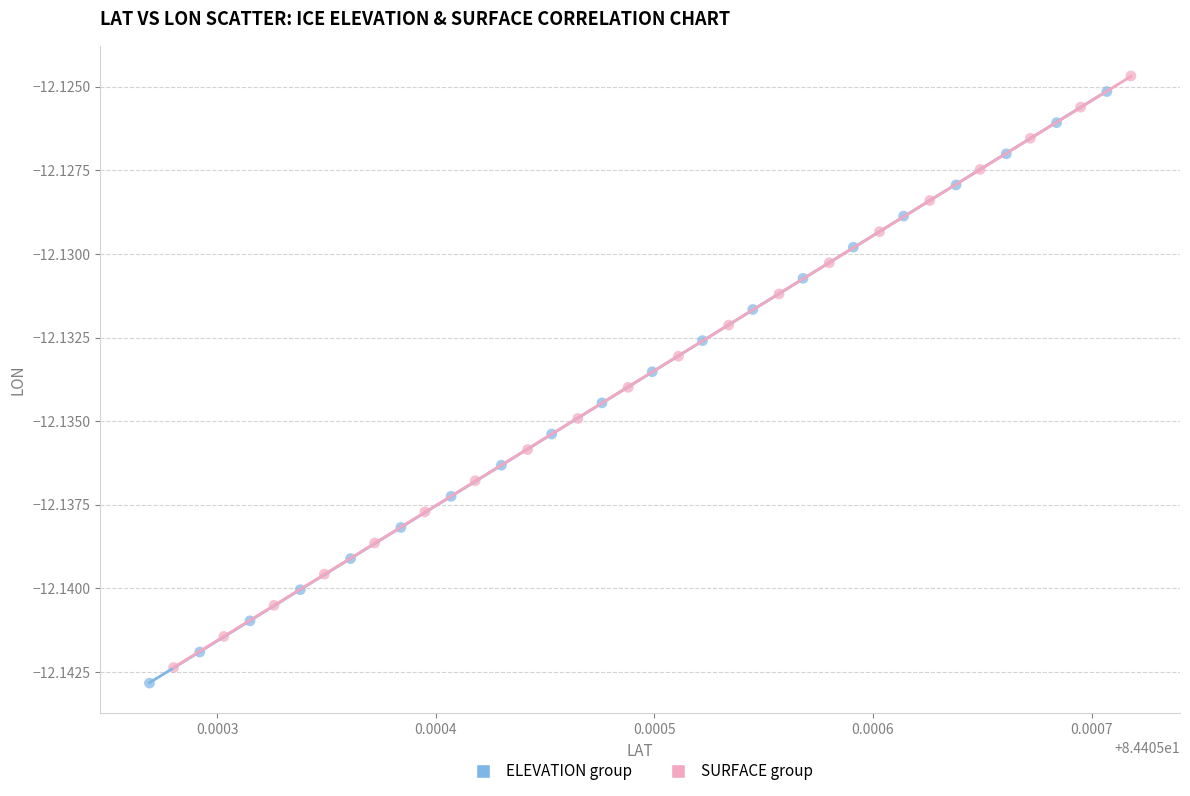

Which series contains the lowest Y value?

ELEVATION group